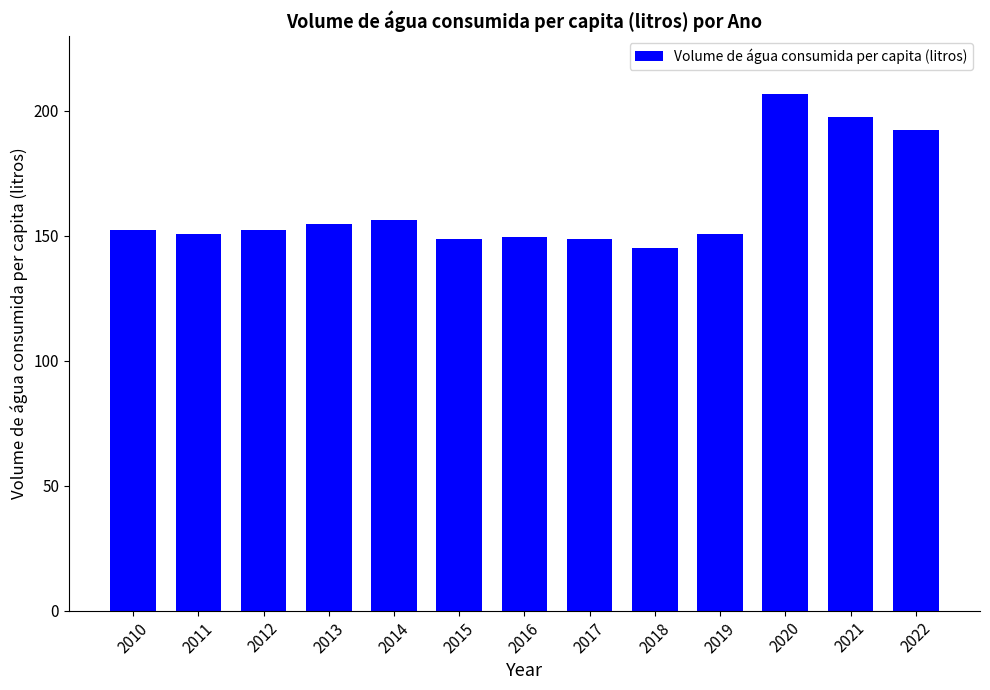

What is the sum of all values?

2106.3